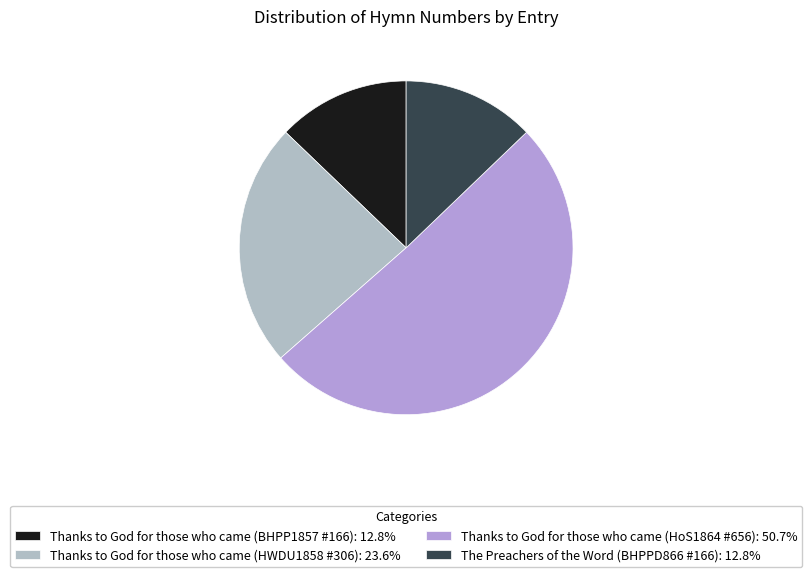

Is it true that Thanks to God for those who came (HoS1864 #656) is 43% of the pie?

False